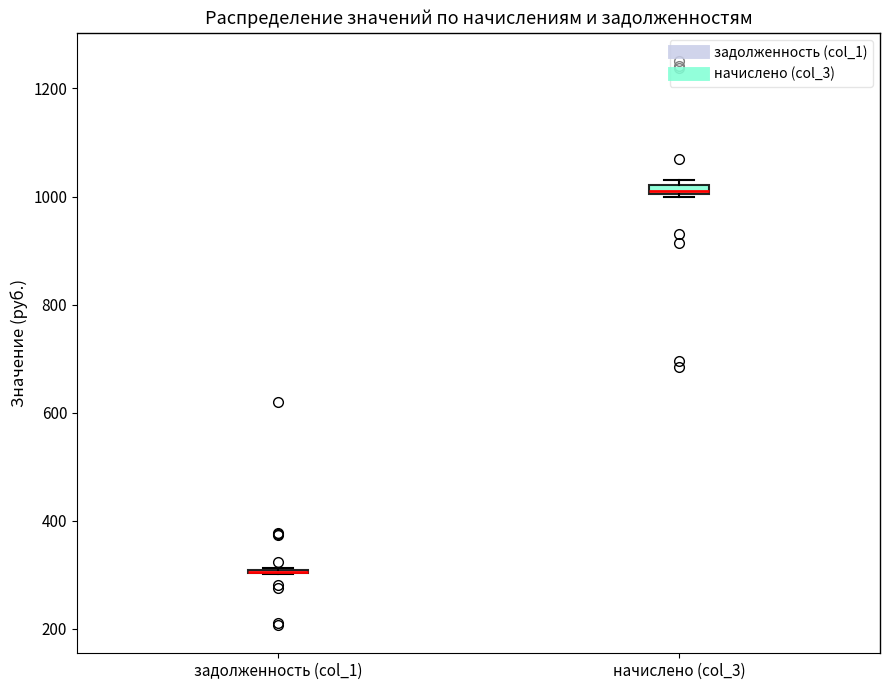

Where is the upper edge of the box for начислено (col_3) on the y-axis? The values are not printed on the chart, so give them approximately, as read against the axis.

1020